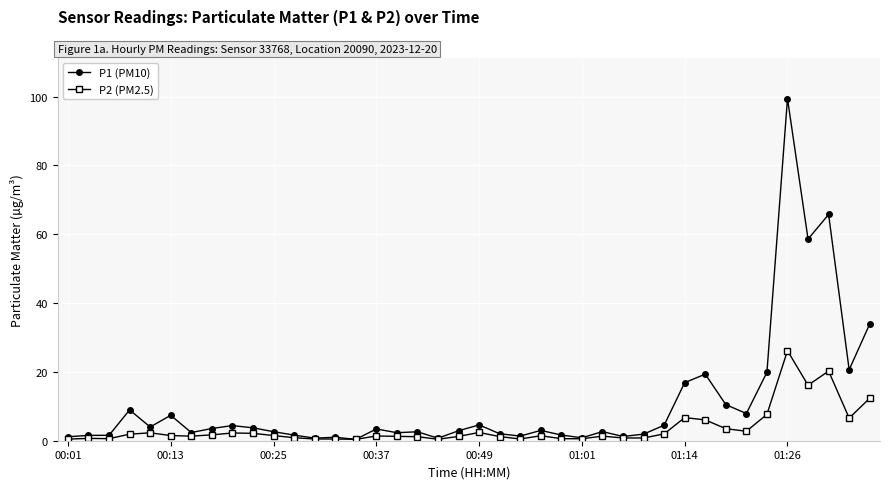

Count the number of data series in this chart.

2